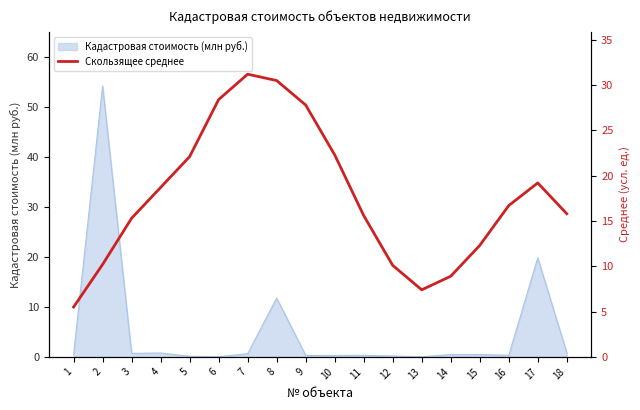

True or false: Кадастровая стоимость (млн руб.) has a value of 0.0 at 13.

True